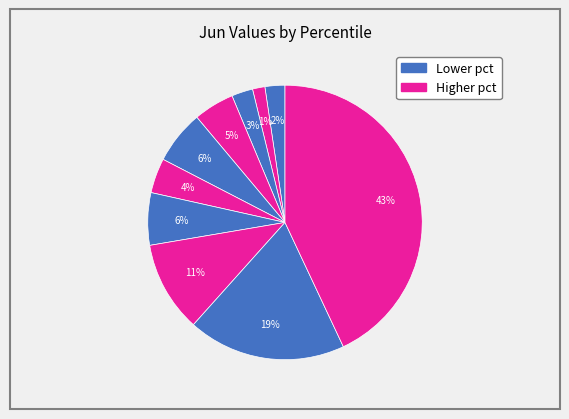

Is there any slice that represents more than half of the pie?

No